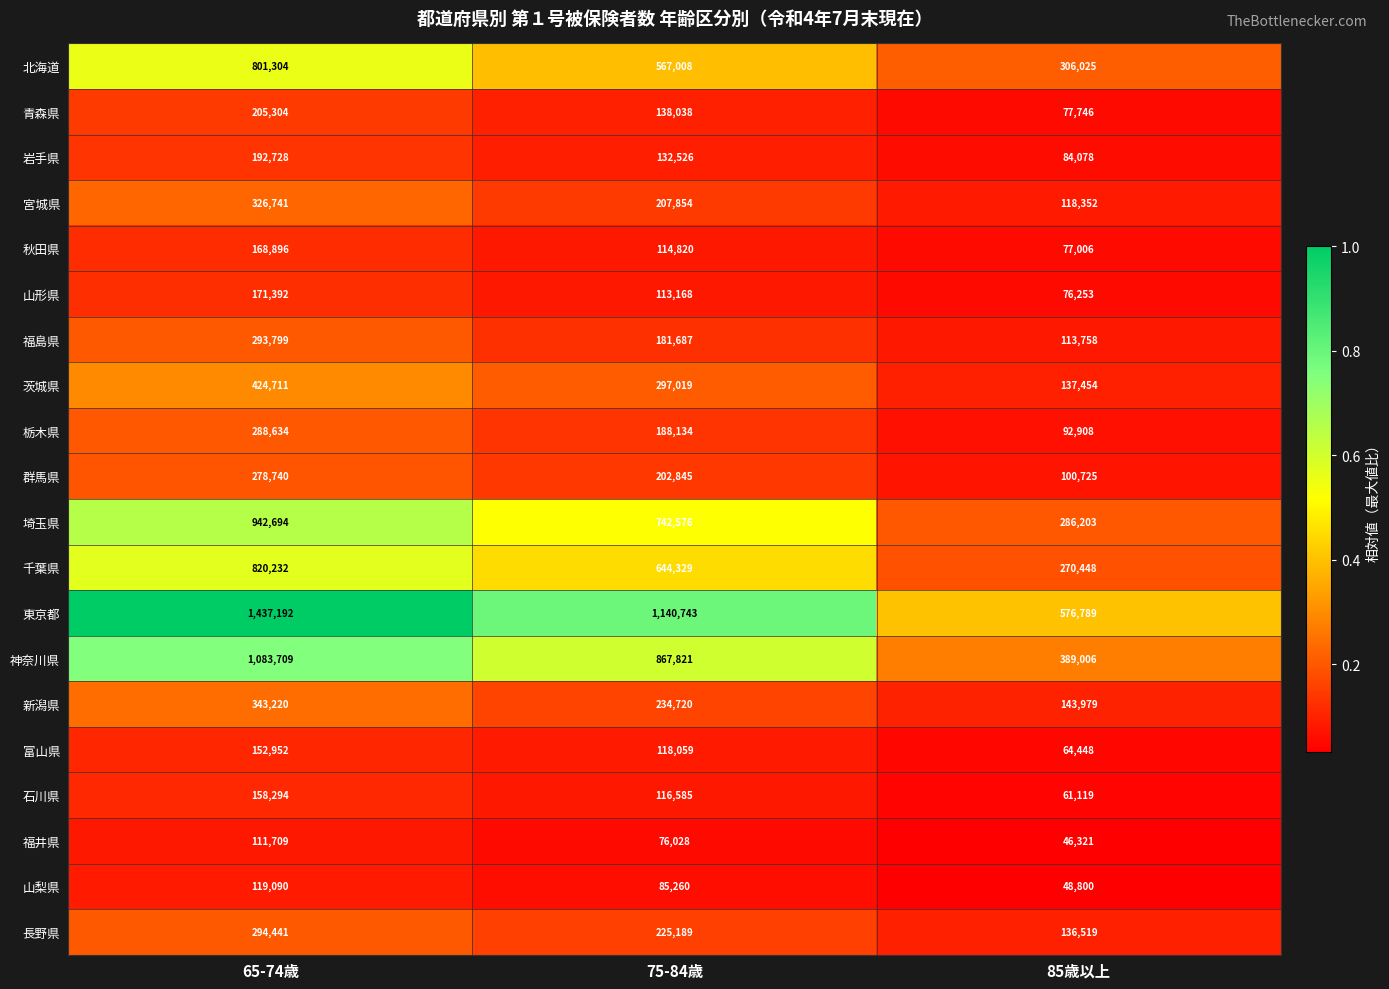

Between 65-74歳 and 85歳以上, which series saw the biggest shift?

東京都